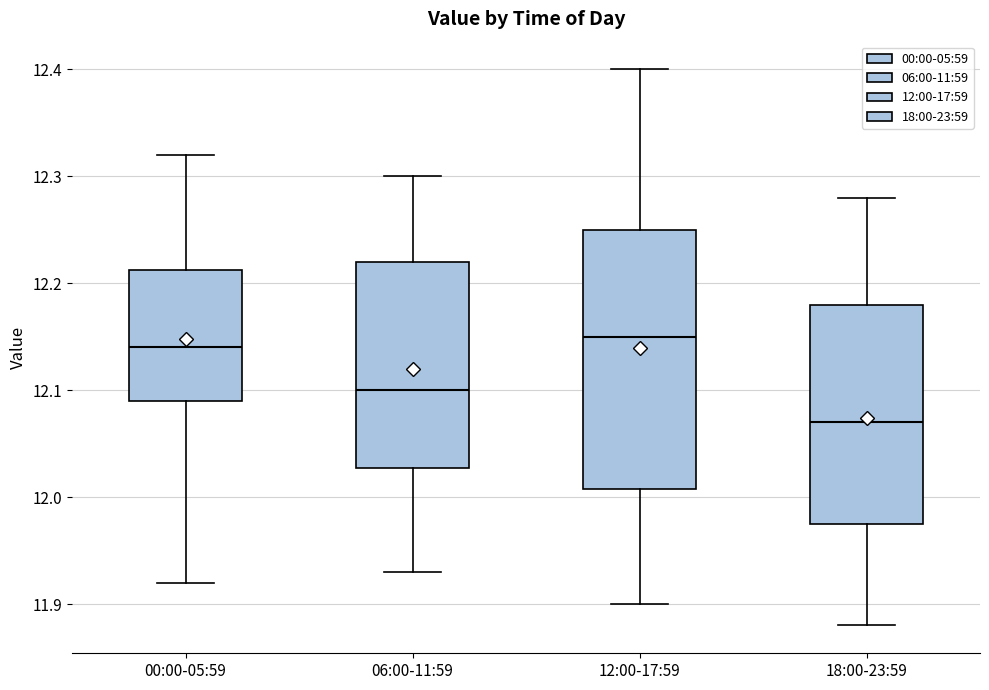

Where does the upper whisker of the box for 00:00-05:59 end on the y-axis? The values are not printed on the chart, so give them approximately, as read against the axis.

12.32